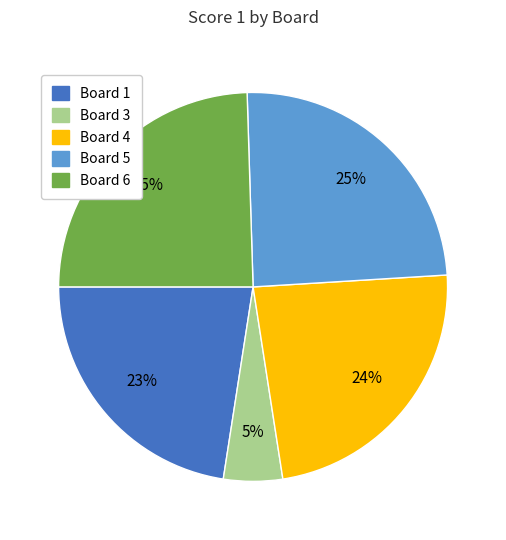

Is there a majority slice in this chart?

No